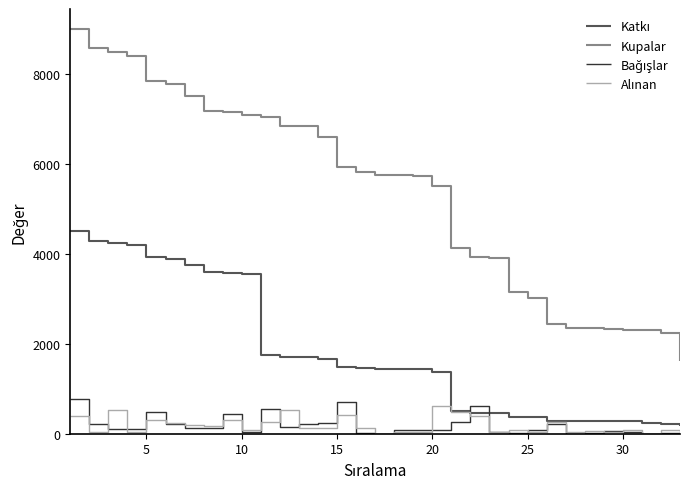

Which series has the widest spread of values?

Kupalar